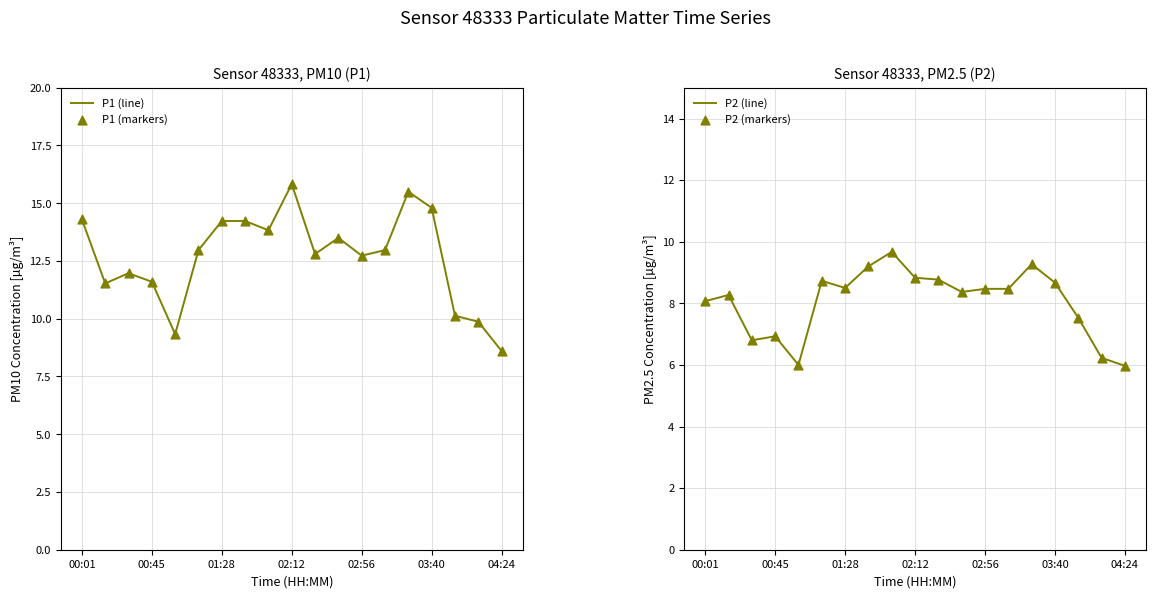

True or false: P1 (line) has a value of 8.6 at 04:24.

True